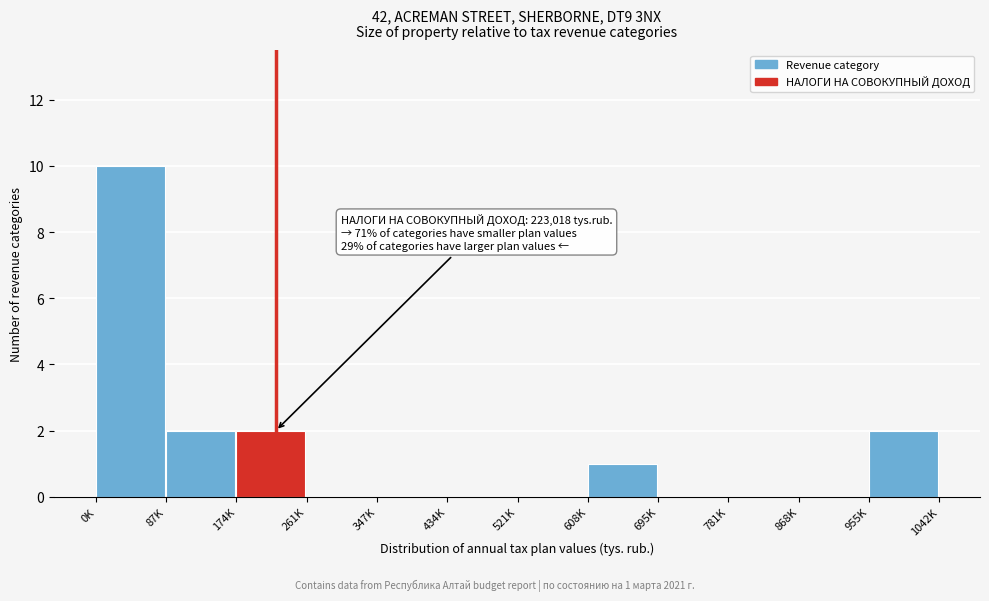

Reading left to right, what are all the values shown in this chart?

0K=10	87K=2	174K=2	261K=0	347K=0	434K=0	521K=0	608K=1	695K=0	781K=0	868K=0	955K=2